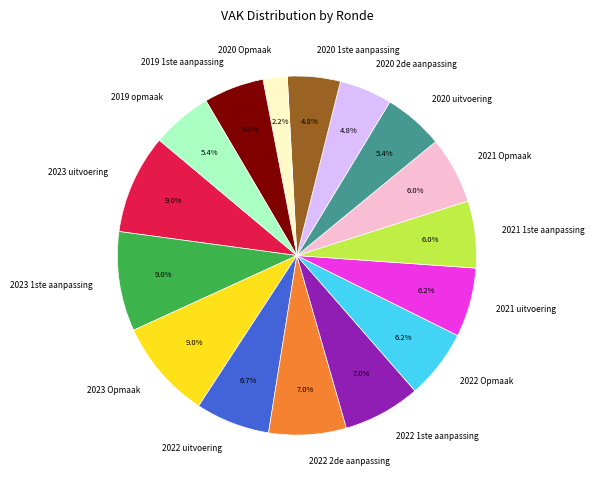

How many slices are in this pie chart?

16